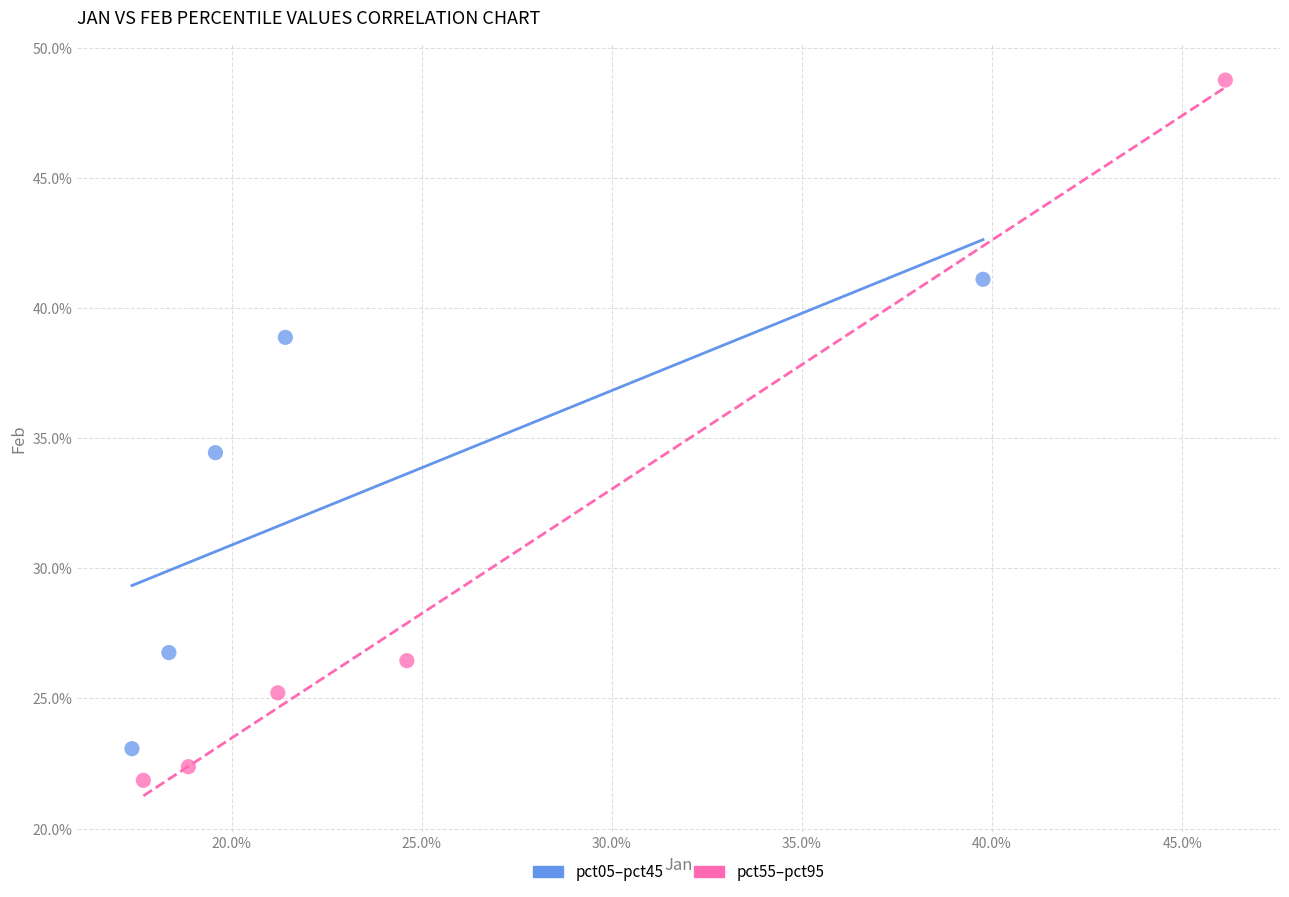

Which series has the widest spread of Y values?

pct55–pct95